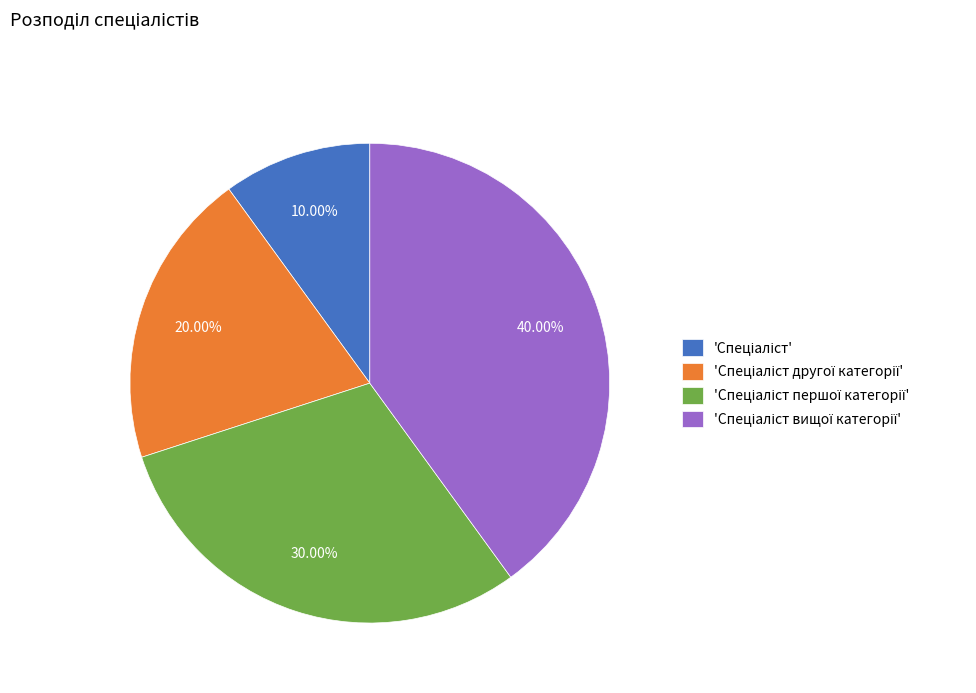

To the nearest percent, what is the difference between the largest and smallest slice percentages?

30%